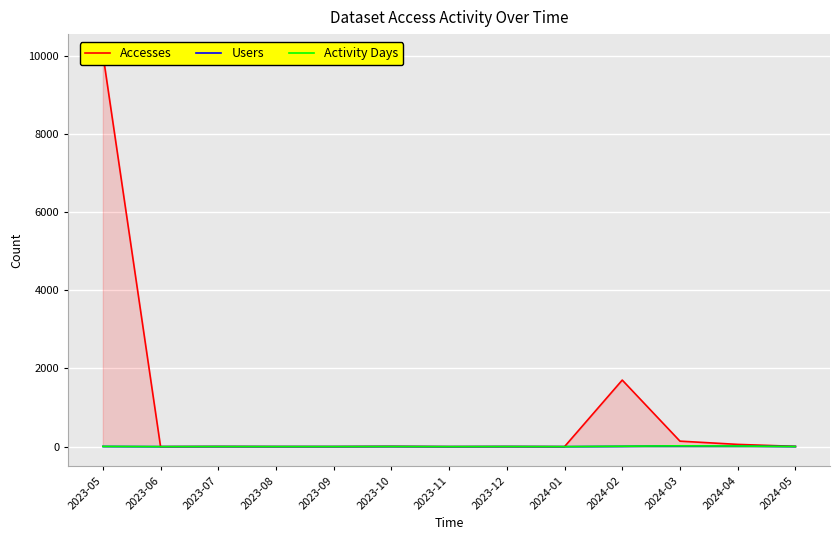

Does the chart display data point markers on the line(s)?

No